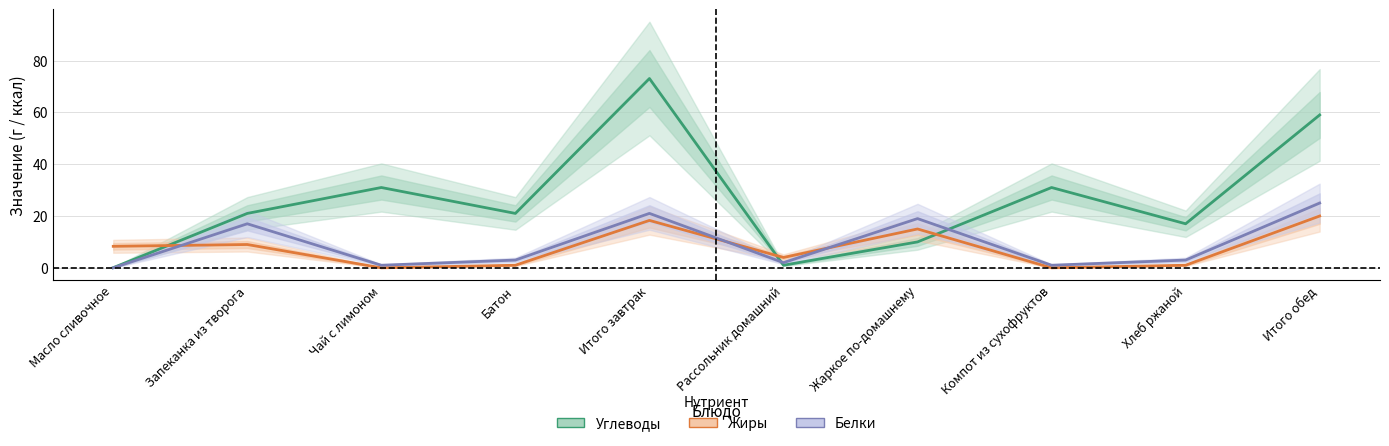

What is the value of the Углеводы point at the 1st from the left?

0.1